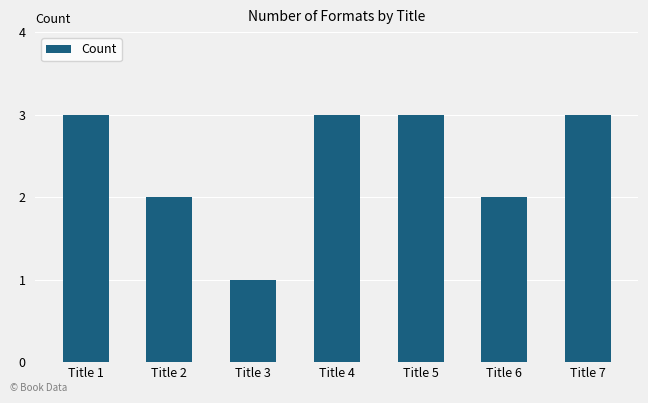

What is the difference between the maximum and second lowest values?

1